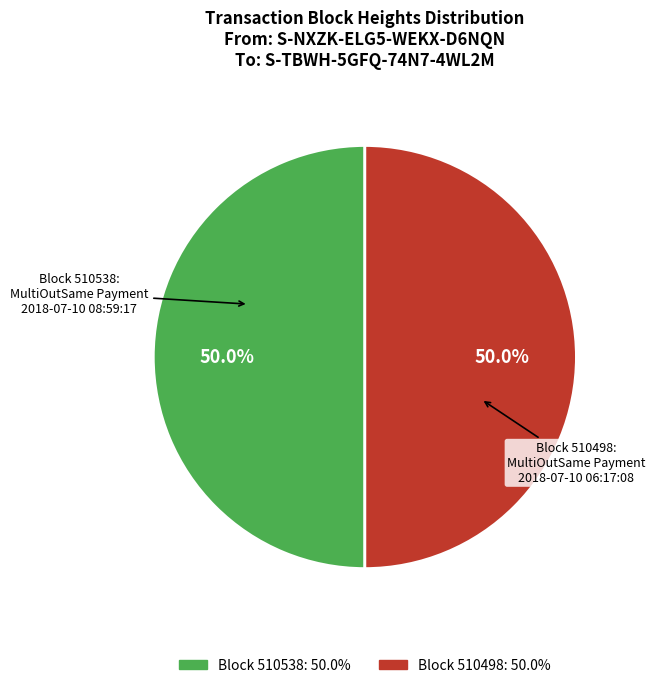

How many segments does this pie chart have?

2